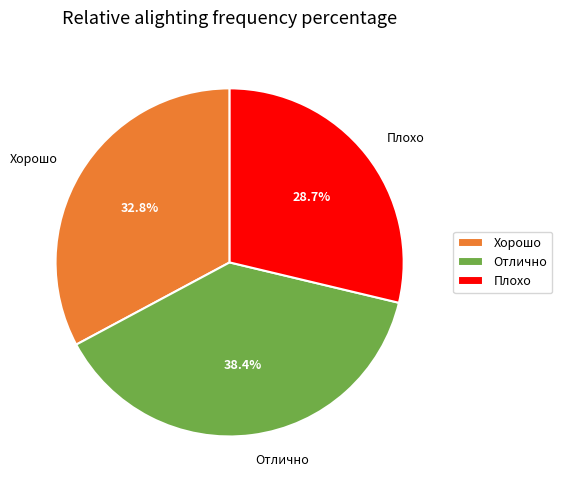

Approximately how many times larger is the value at Хорошо compared to Отлично?

0.9